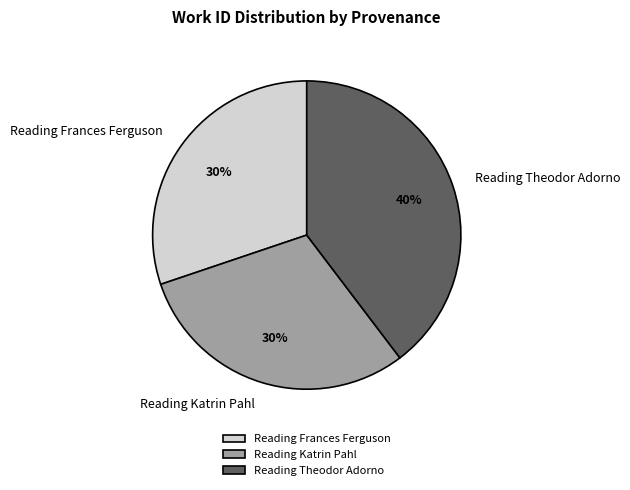

Which slice is the largest?

Reading Theodor Adorno